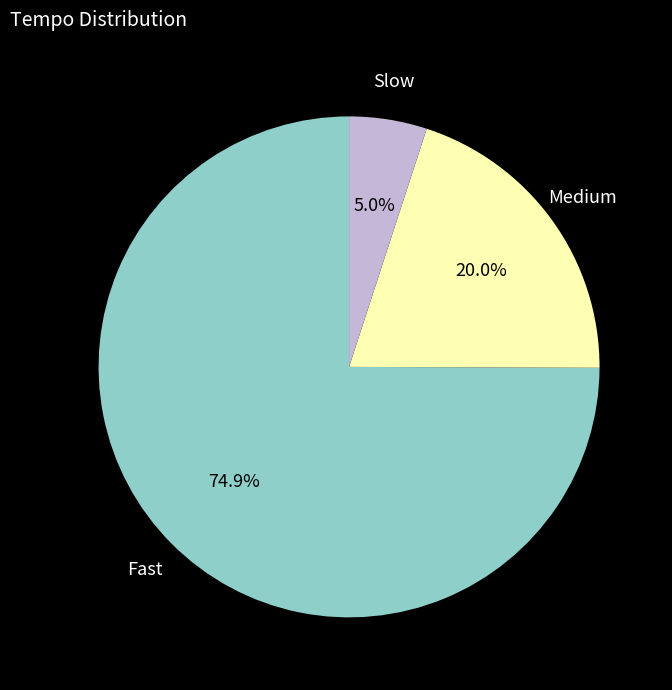

Does any single category account for the majority?

Yes